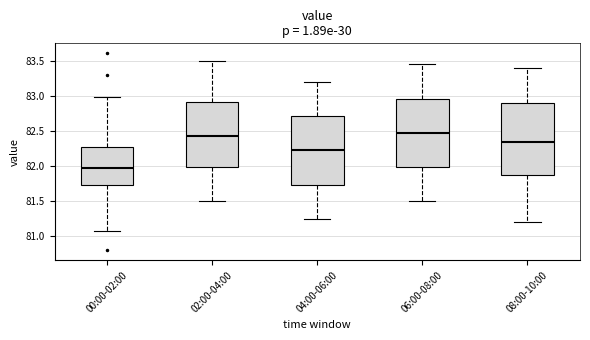

Reading left to right, read every box against the y-axis: the position of its median line, the range the box covers, and the ends of its whiskers. The values are not printed on the chart, so give them approximately, as read against the axis.

00:00-02:00: median 81.95, box 81.75 to 82.30, whiskers 81.05 to 83.00
02:00-04:00: median 82.45, box 82.00 to 82.90, whiskers 81.50 to 83.50
04:00-06:00: median 82.25, box 81.75 to 82.70, whiskers 81.25 to 83.20
06:00-08:00: median 82.50, box 82.00 to 82.95, whiskers 81.50 to 83.45
08:00-10:00: median 82.35, box 81.90 to 82.90, whiskers 81.20 to 83.40